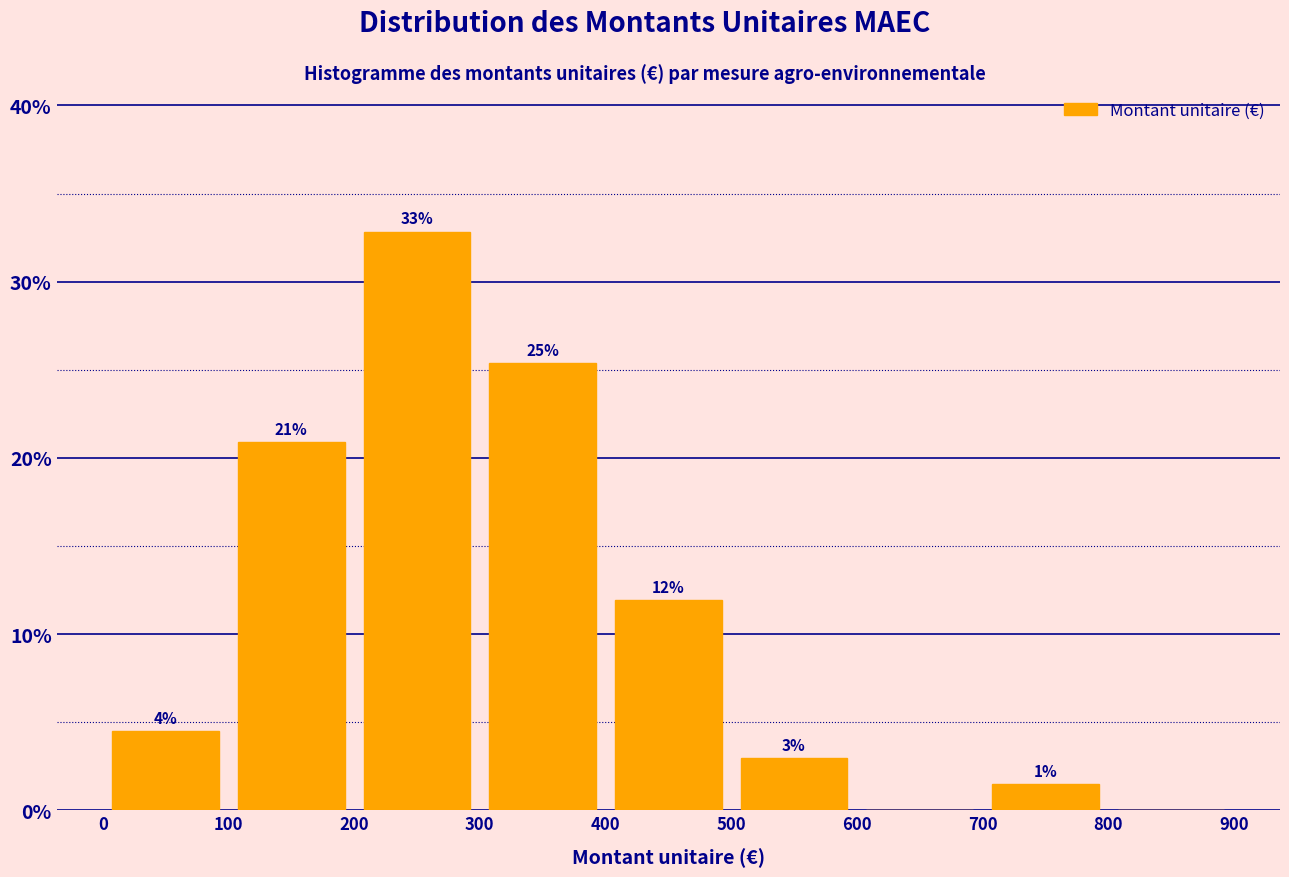

Which range on the x-axis has the tallest bar?

200 to 300